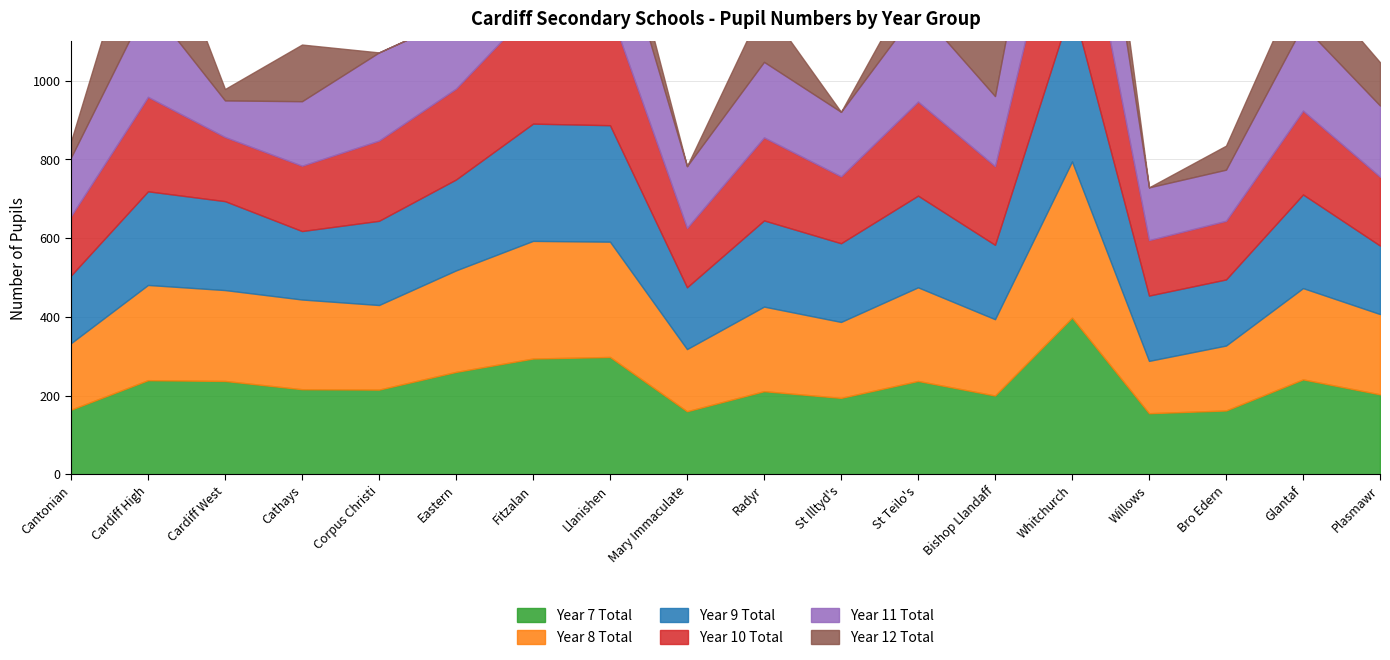

True or false: Year 12 Total and Year 9 Total cross at least once.

True